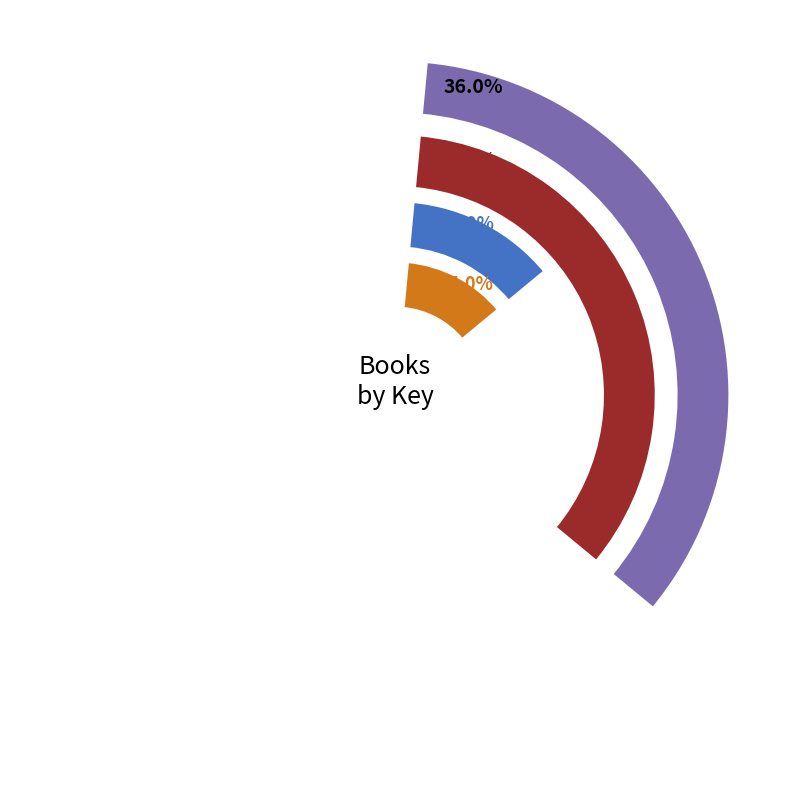

What is the ratio of the value at Puppy Love (Trade Paperback) to the value at Canine Connection (Trade Paperback)?

2.6